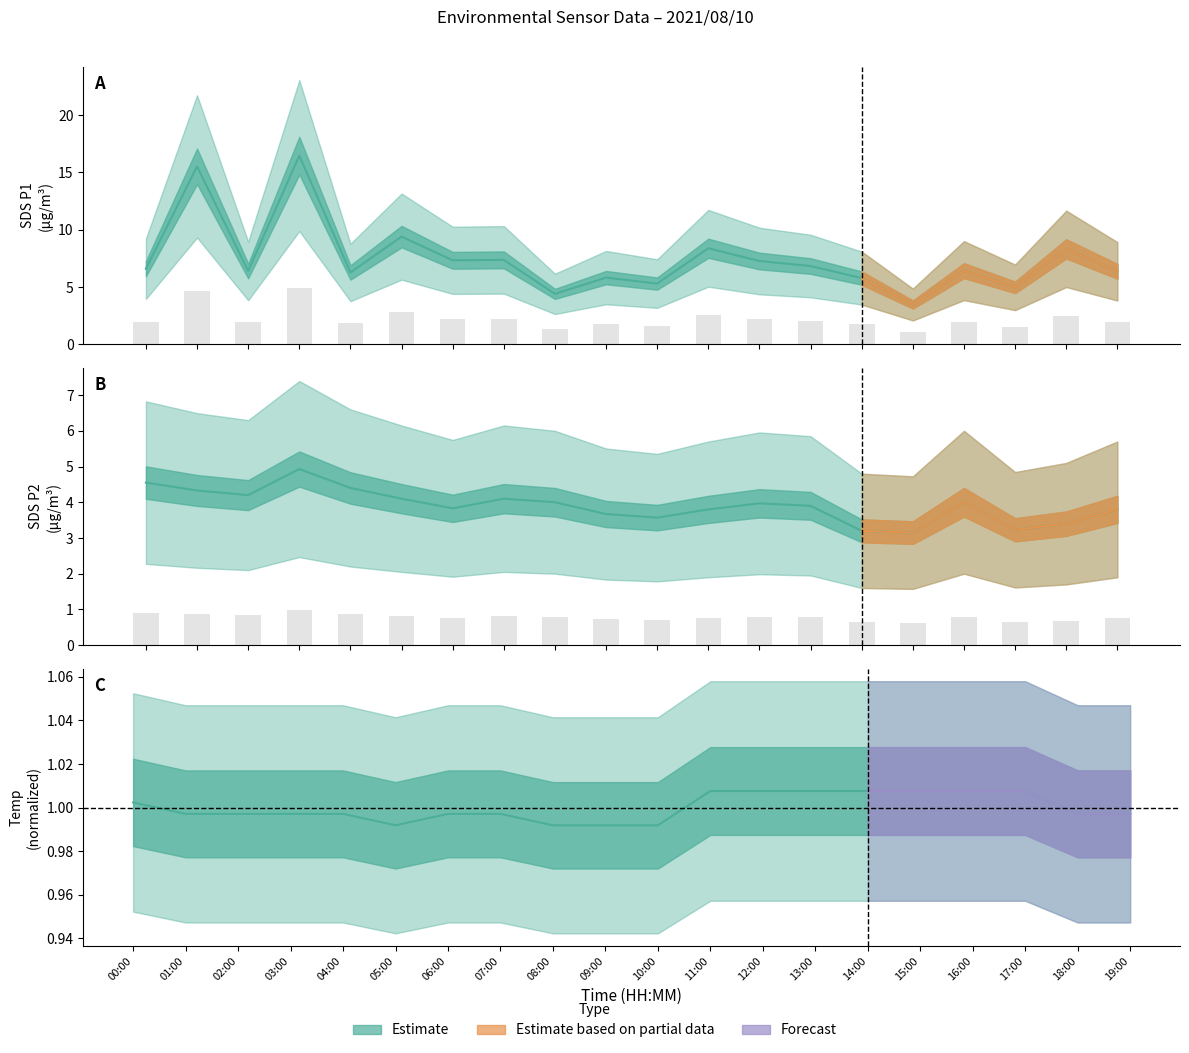

What is the minimum value for SDS_P1?

1.0